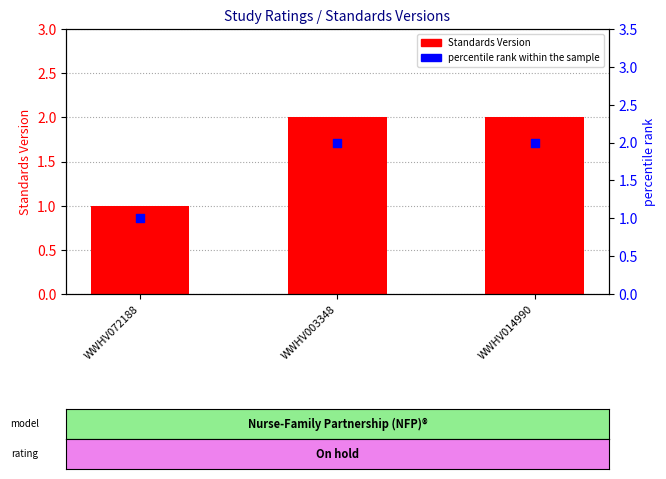

Which series has the widest spread of Y values?

Standards Version